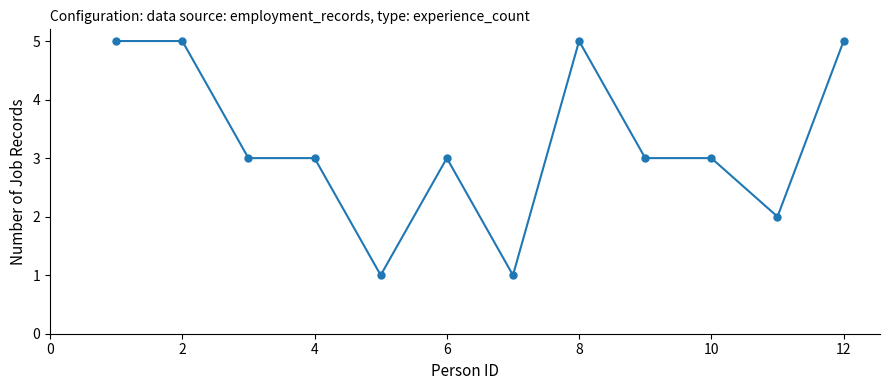

True or false: the data has more than 1 interior local peaks.

True